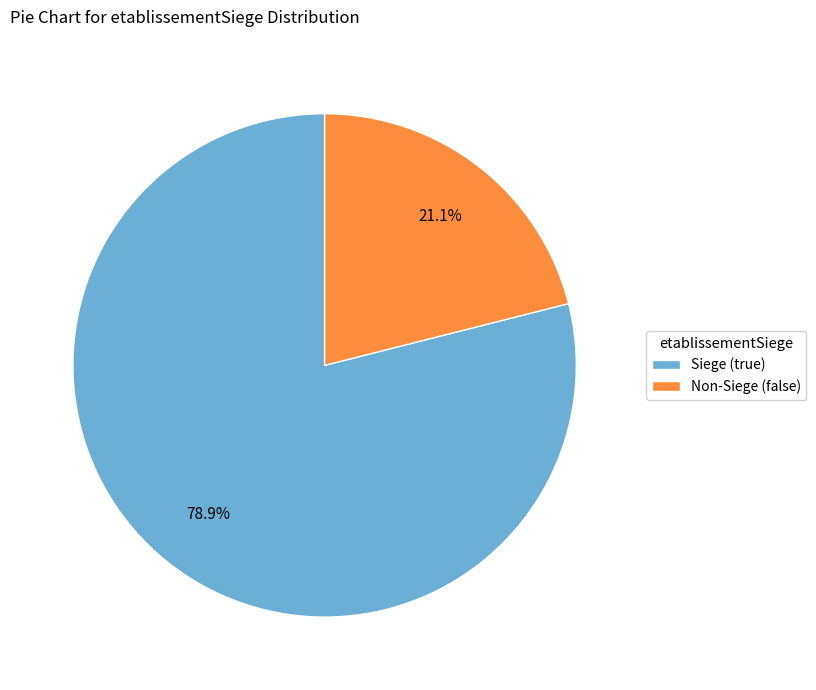

Rank the categories by value from highest to lowest.

Siege (true), Non-Siege (false)